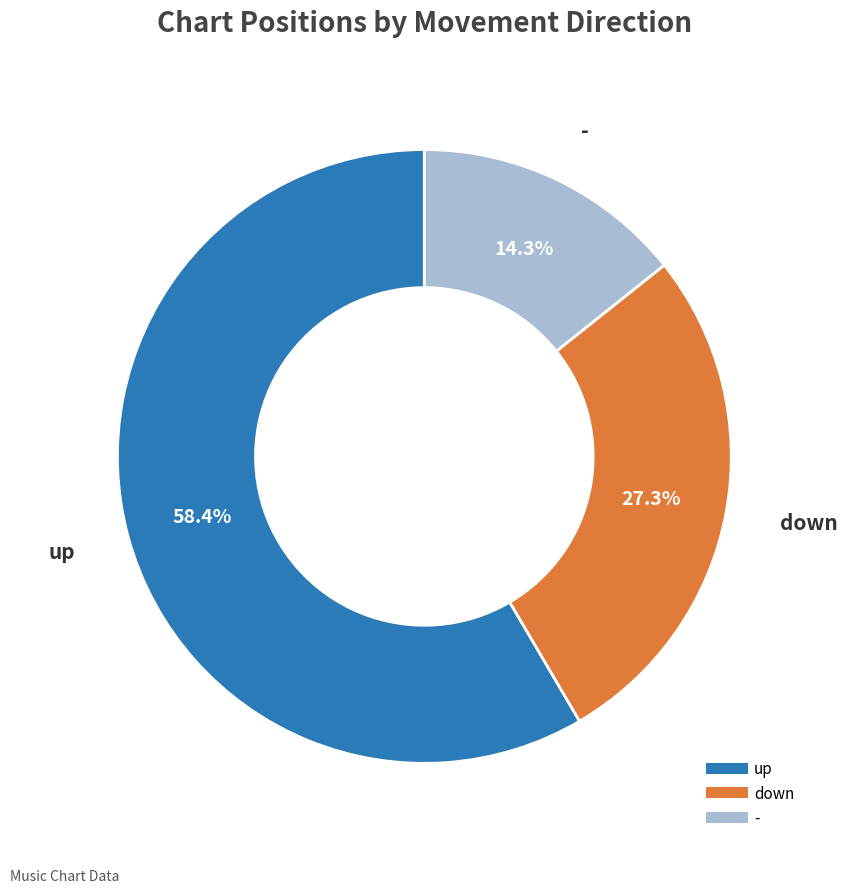

Approximately how many times larger is the value at down compared to up?

0.5